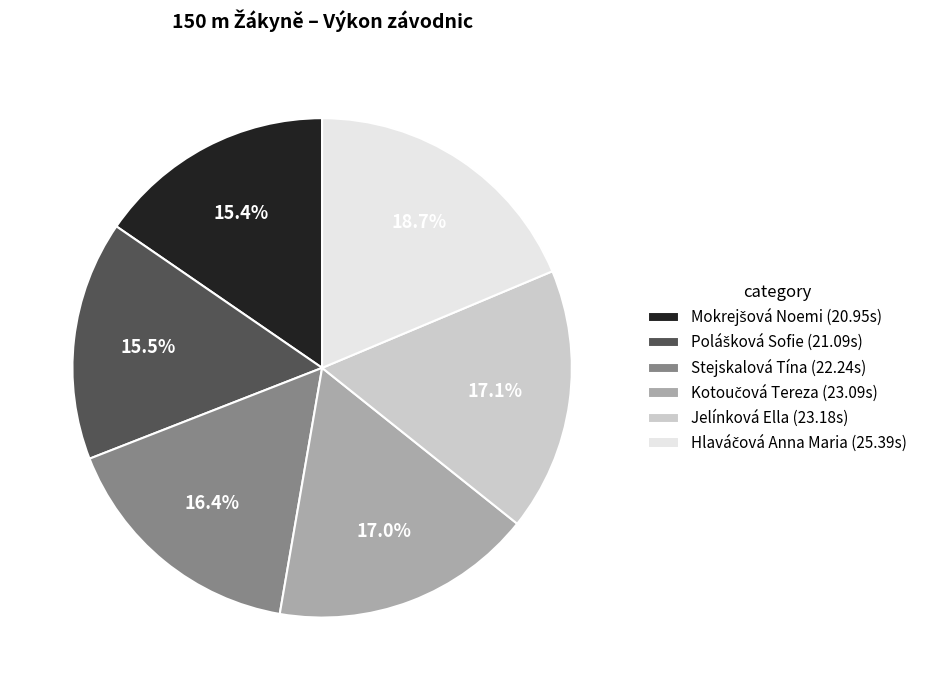

How much of the chart is everything except Jelínková Ella (23.18s)?

82.9%